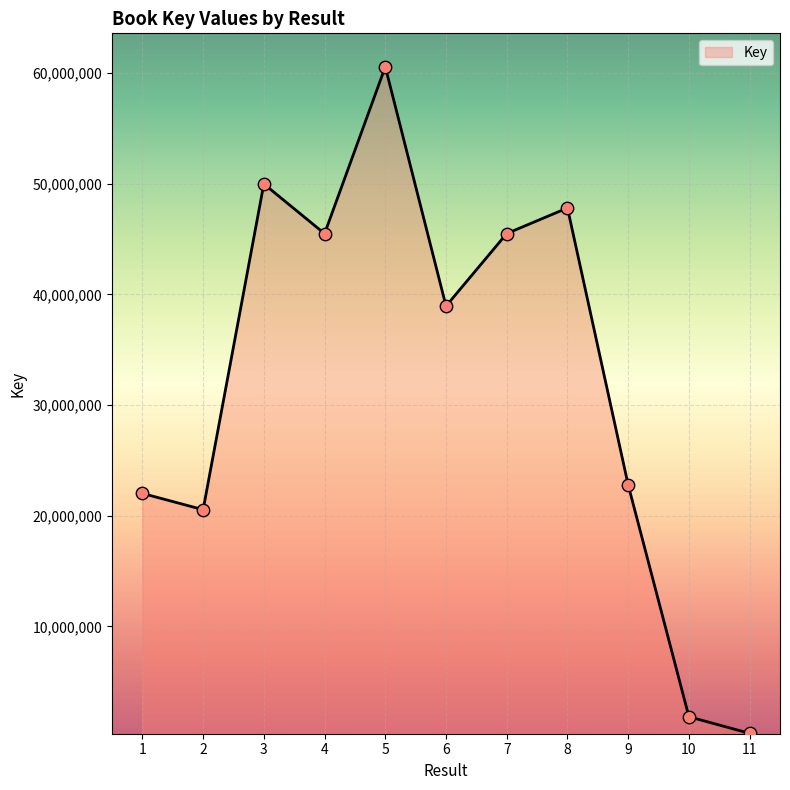

Which has a higher value, 3 or 11?

3